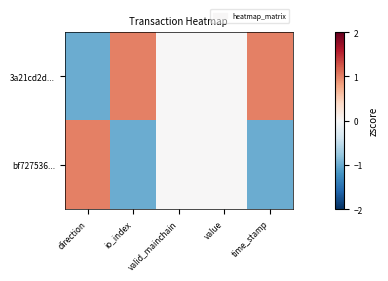

Rank the series by their maximum value, from highest to lowest.

3a21cd2d..., bf727536...